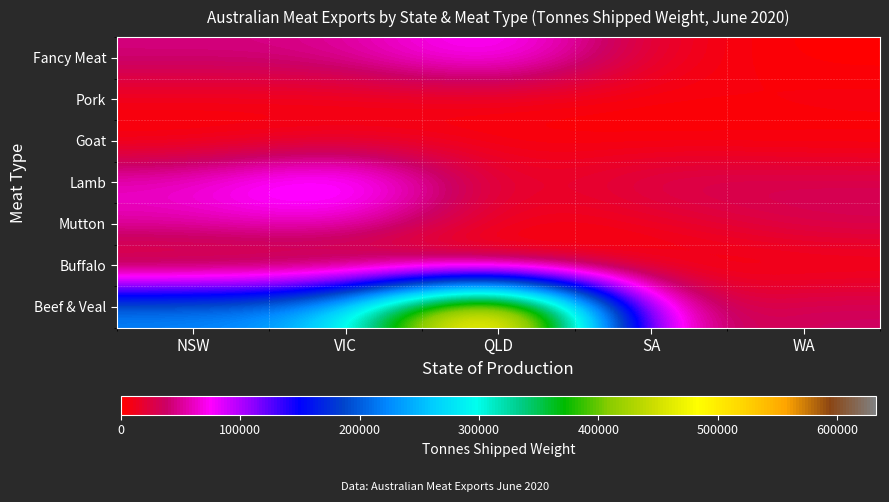

Reading right to left, transcribe all the data shown in this chart.

Beef & Veal: WA=37502.3	SA=25783.5	QLD=632413.6	VIC=249948.6	NSW=224662.7
Buffalo: WA=0.0	SA=0.0	QLD=4.4	VIC=8.1	NSW=0.0
Mutton: WA=32679.2	SA=9997.2	QLD=2843.8	VIC=65592.9	NSW=54527.8
Lamb: WA=33780.4	SA=37749.0	QLD=4008.1	VIC=119524.3	NSW=66316.1
Goat: WA=314.3	SA=2900.0	QLD=4667.6	VIC=10110.6	NSW=12.3
Pork: WA=8076.3	SA=1352.6	QLD=3466.7	VIC=3858.8	NSW=6266.1
Fancy Meat: WA=0.0	SA=11344.4	QLD=94732.6	VIC=46866.4	NSW=44964.3